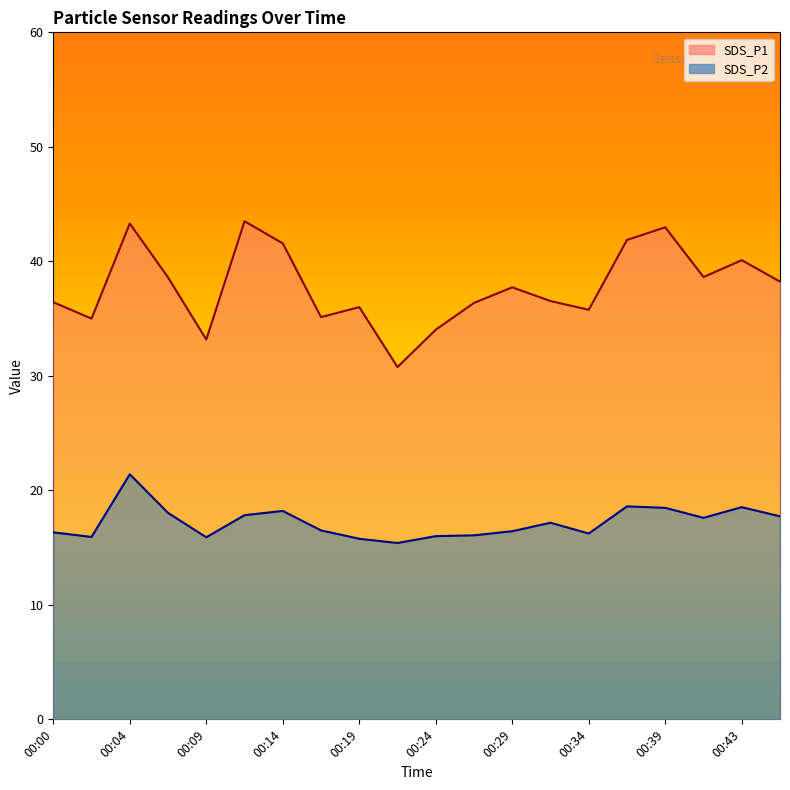

The SDS_P1 series shows 35.8 at 00:34. True or false?

True